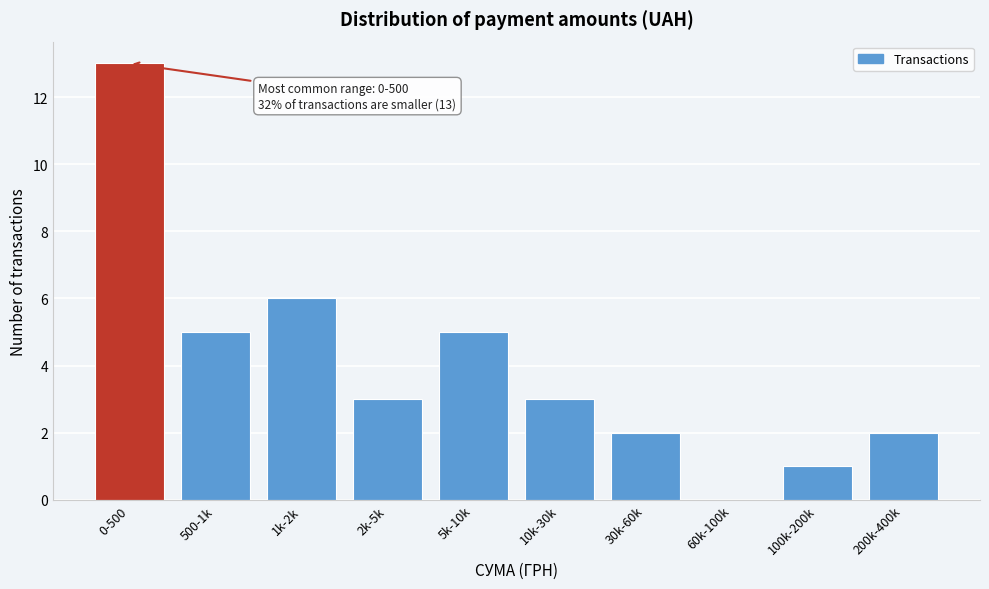

Reading right to left, list all the values displayed in this chart.

200k-400k=2	100k-200k=1	60k-100k=0	30k-60k=2	10k-30k=3	5k-10k=5	2k-5k=3	1k-2k=6	500-1k=5	0-500=13